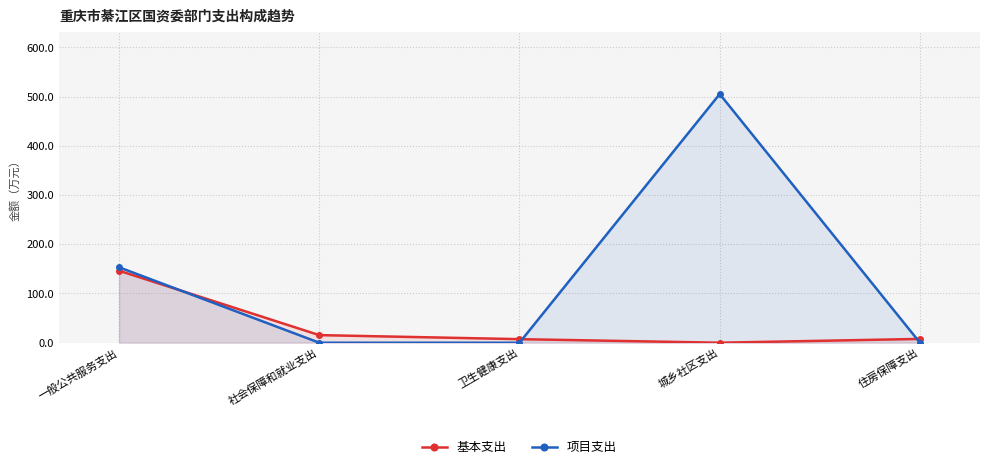

How many data points in 项目支出 are above 0?

2